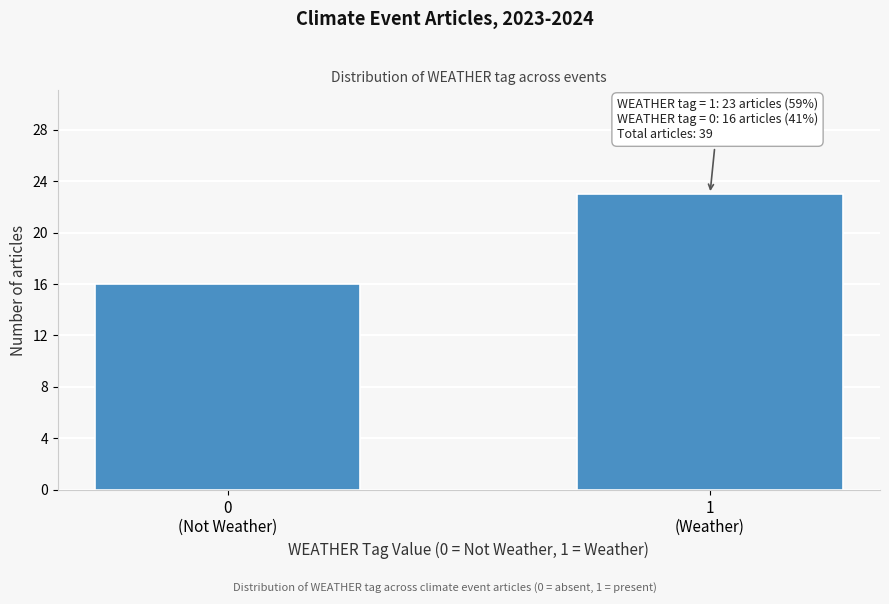

Reading right to left, what are all the values shown in this chart?

23	16